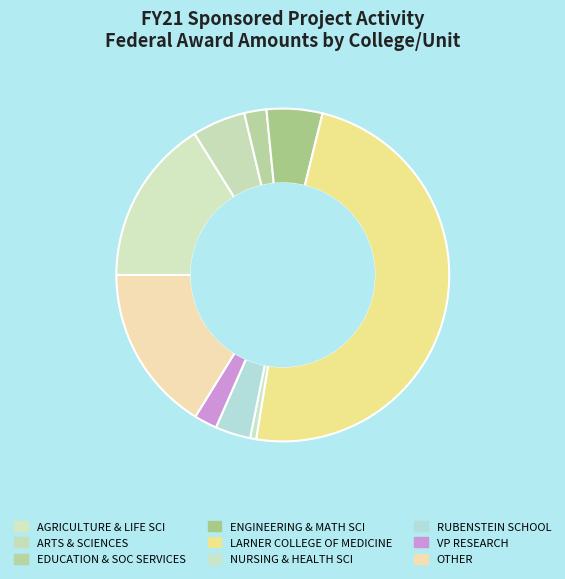

Does any single category account for the majority?

No